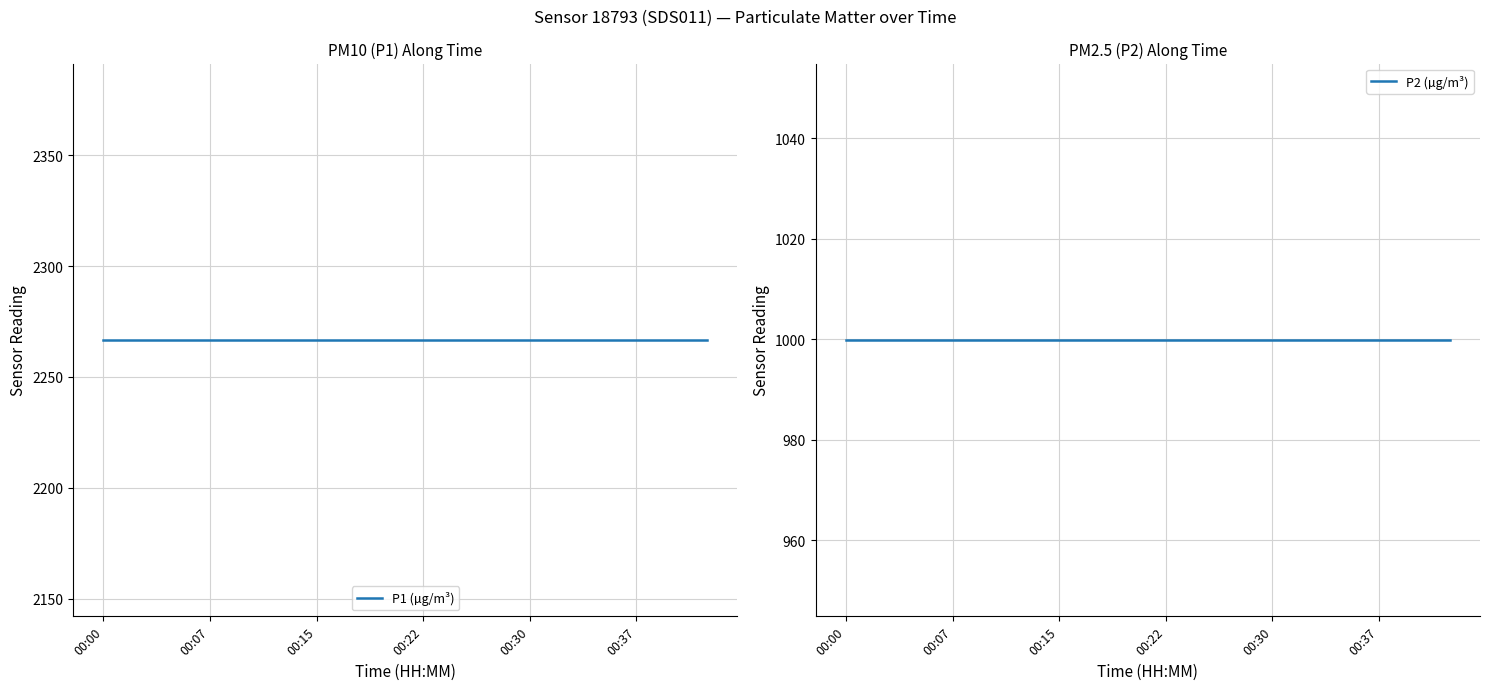

How many data points does each series have?

18